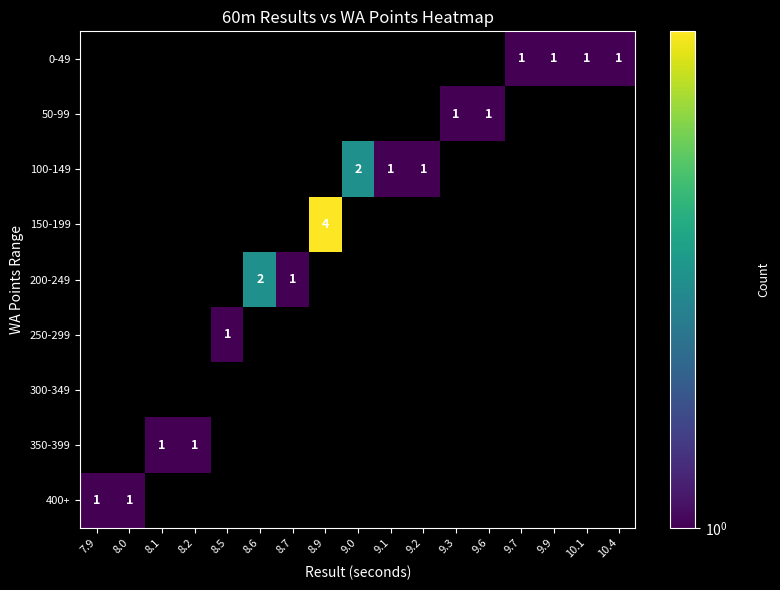

Between 9.1 and 8.0, which is larger?

8.0